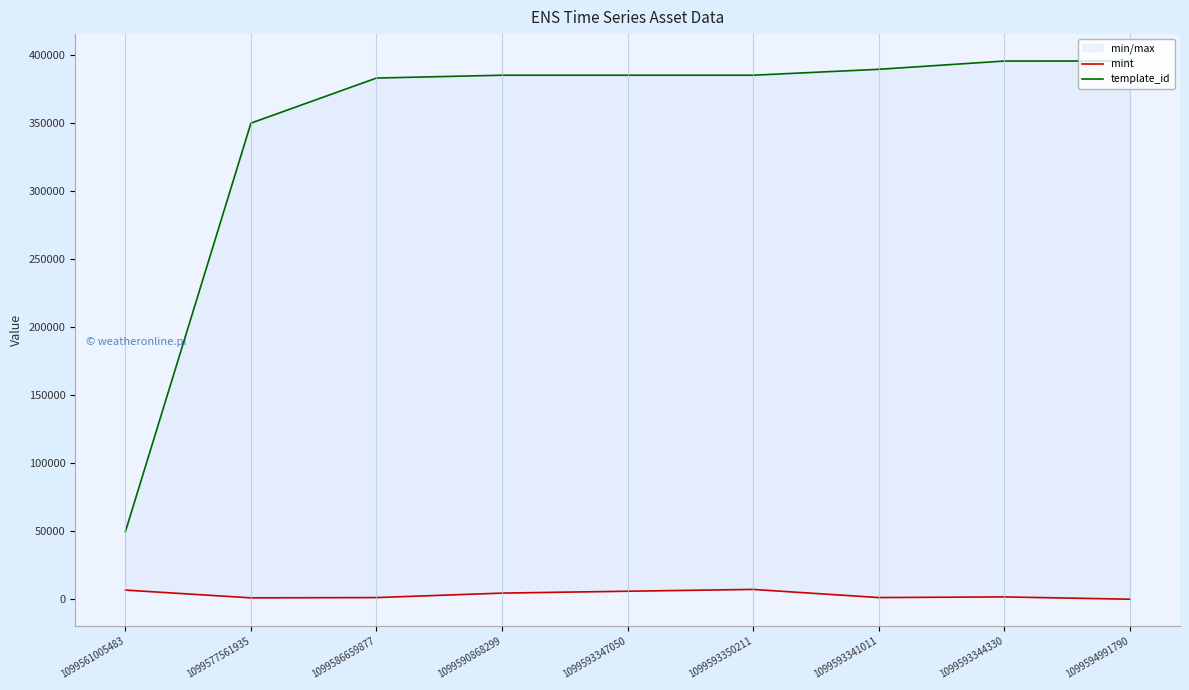

What is the sum of the mint values at 1099590868299 and 1099593341011?

6111